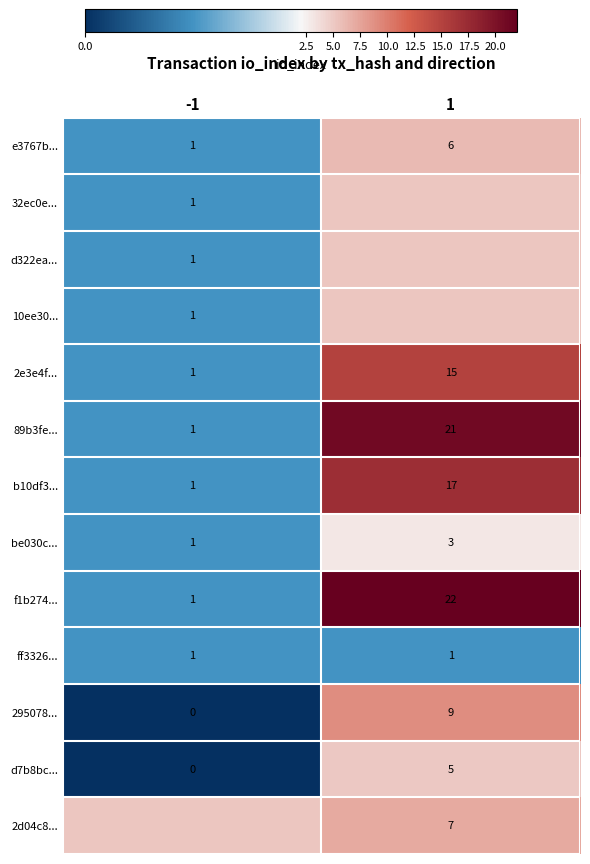

Between 1 and -1, which is larger?

1